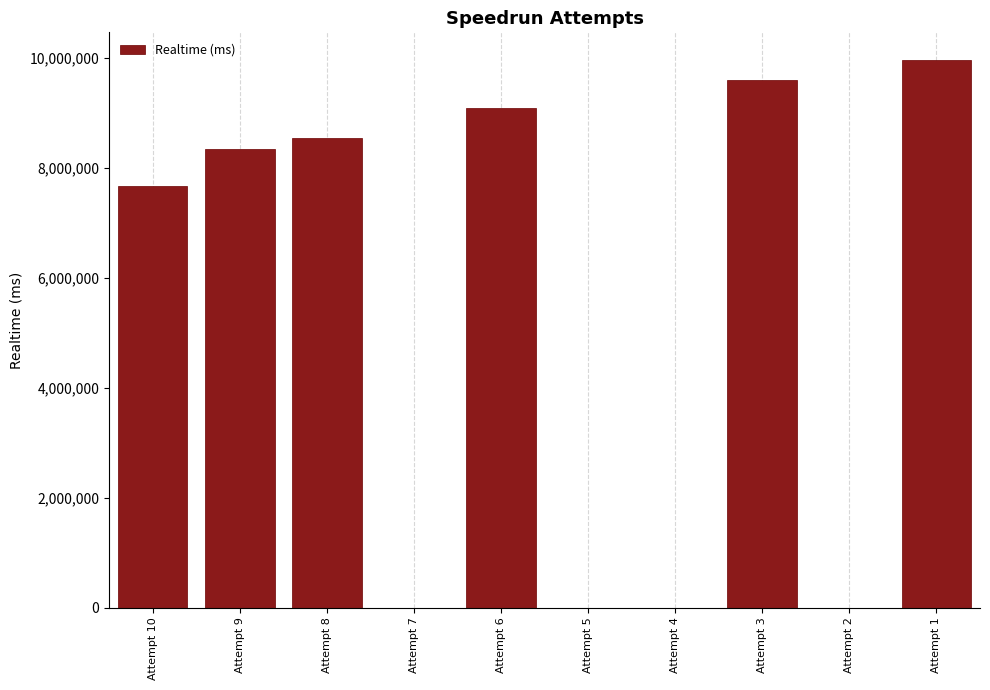

What is the sum of all values?

53218116